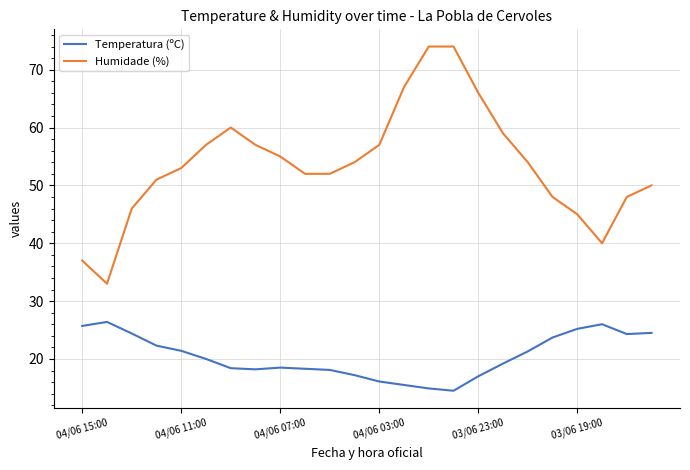

What is the maximum value shown in the chart?

74.0